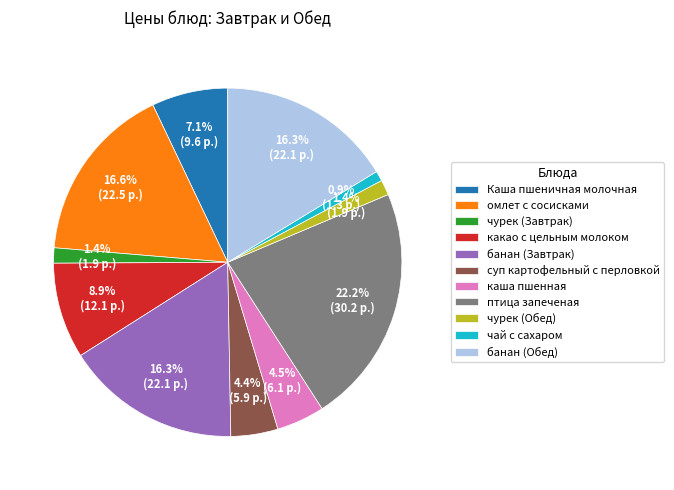

Is it true that птица запеченая is 22% of the pie?

True